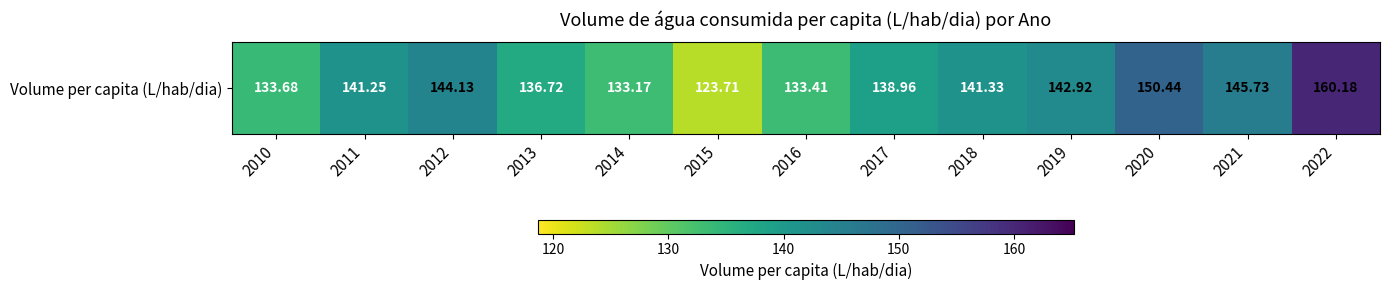

Is it true that the value at 2022 is 160.2?

True